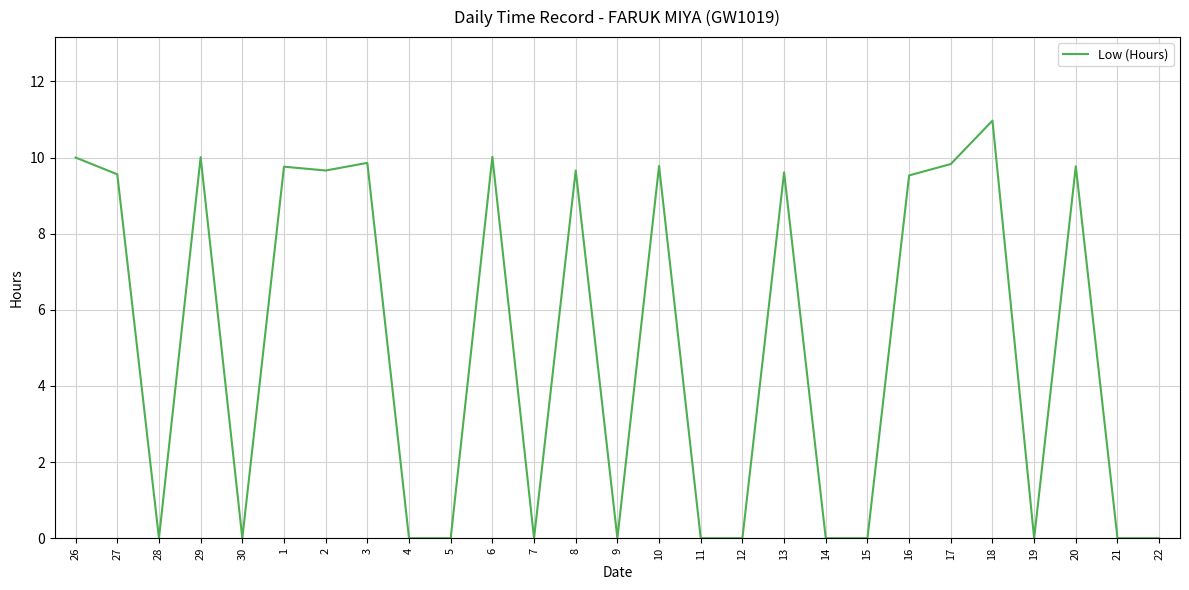

What is the average value?

5.1